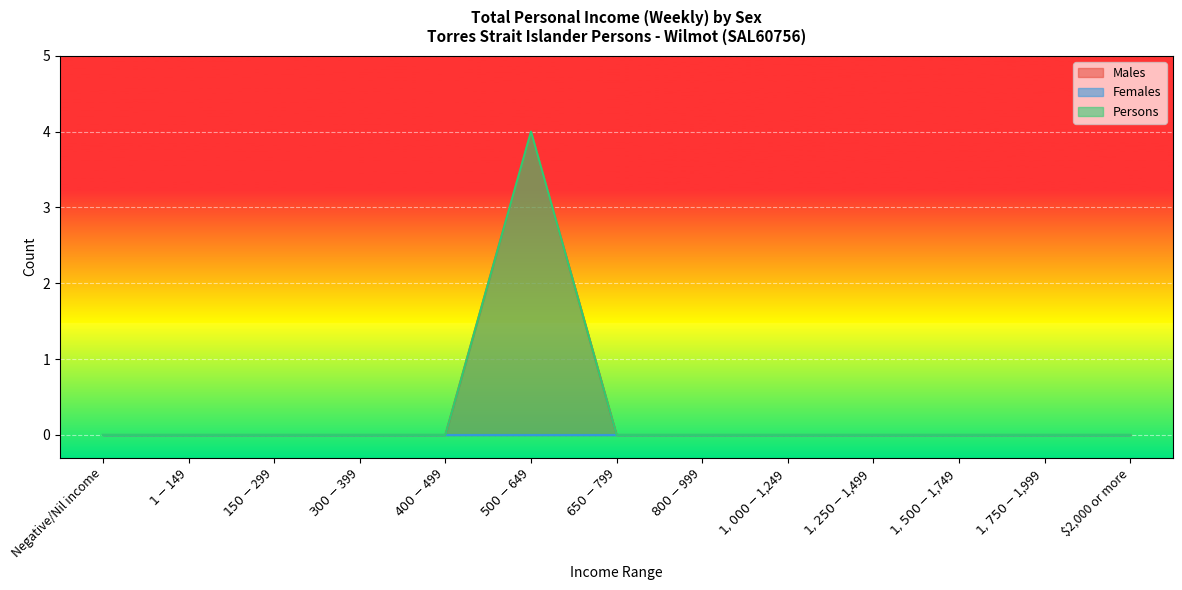

Which category has the highest value in the Persons series?

$500-$649